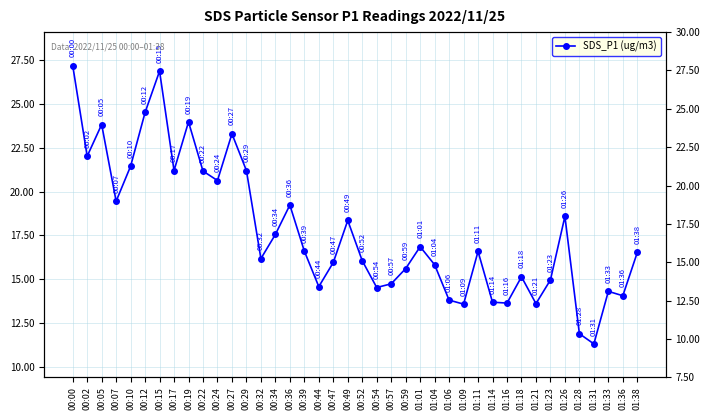

The value at 00:02 is 35.5. True or false?

False